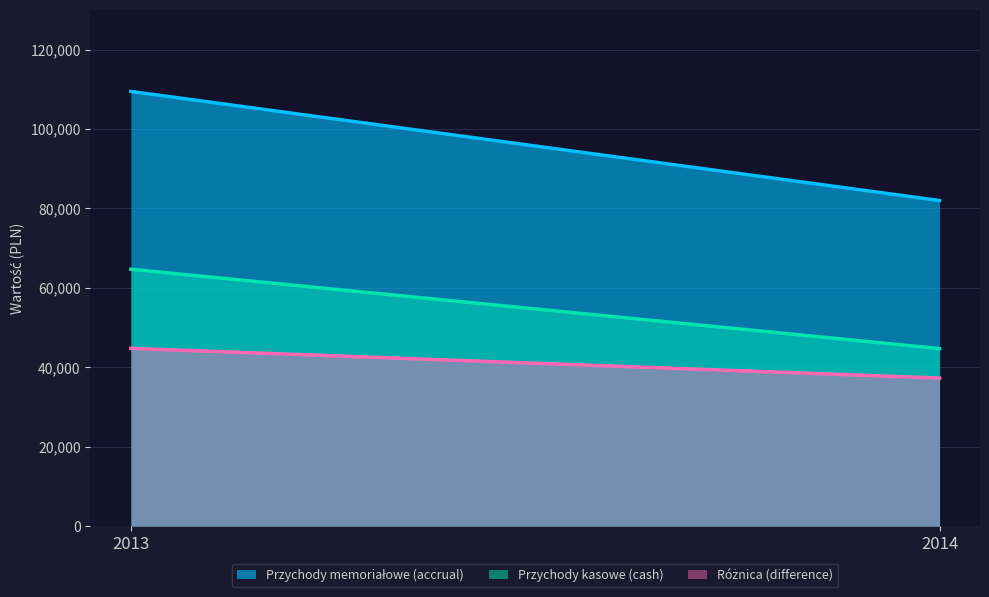

At which category does the chart reach its peak across all series?

2013